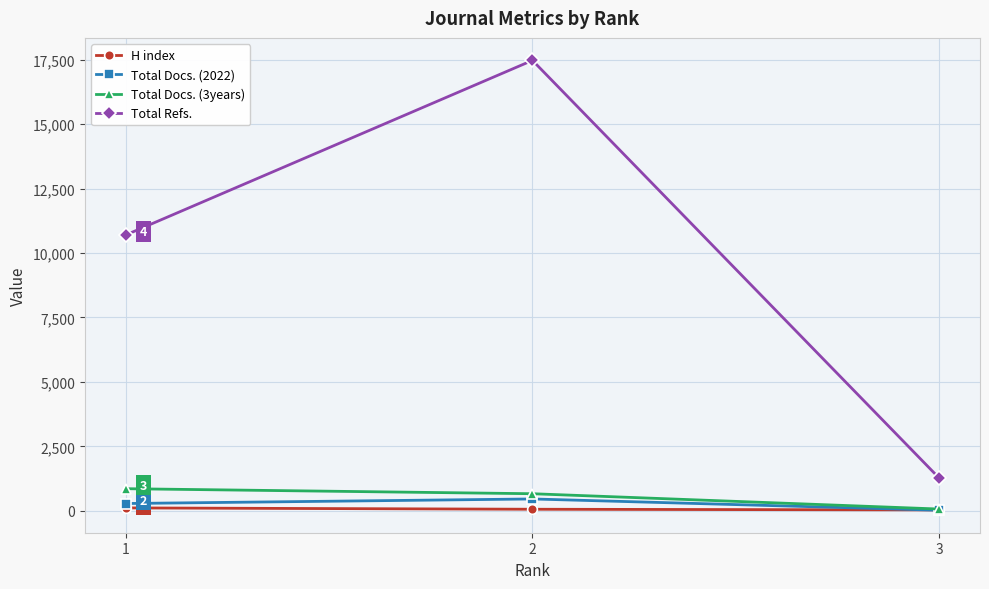

How many values in the H index series are below 64?

1